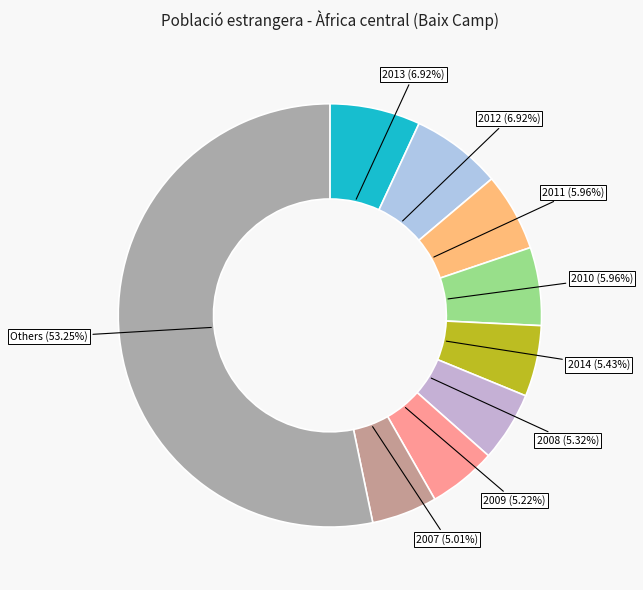

Does any single category account for the majority?

Yes